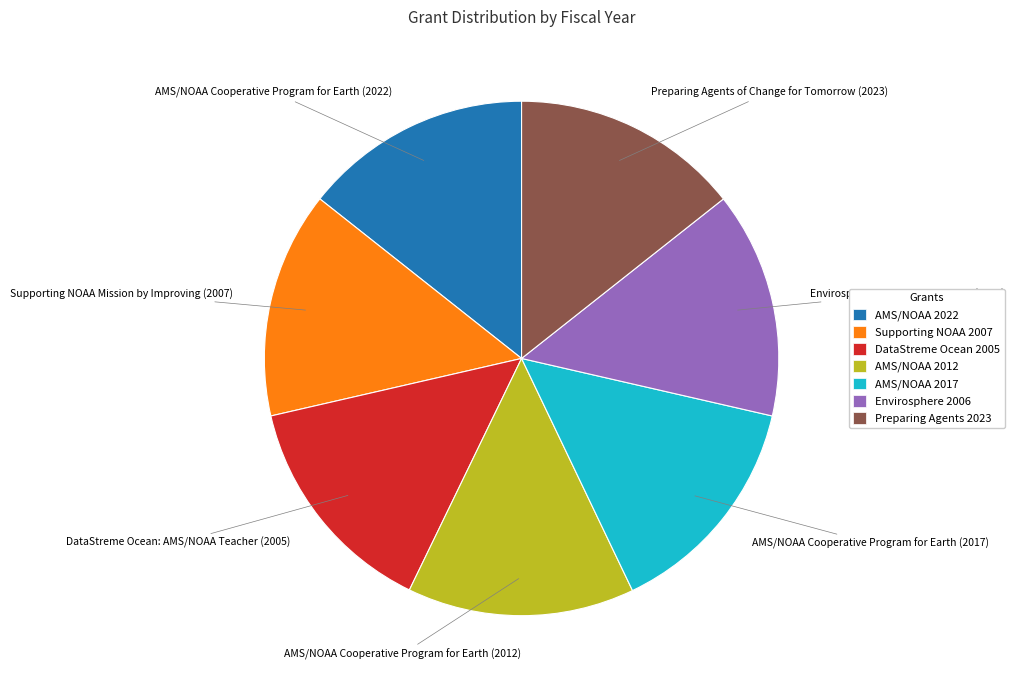

Combined, do DataStreme Ocean 2005 and AMS/NOAA 2017 account for over 50%?

No